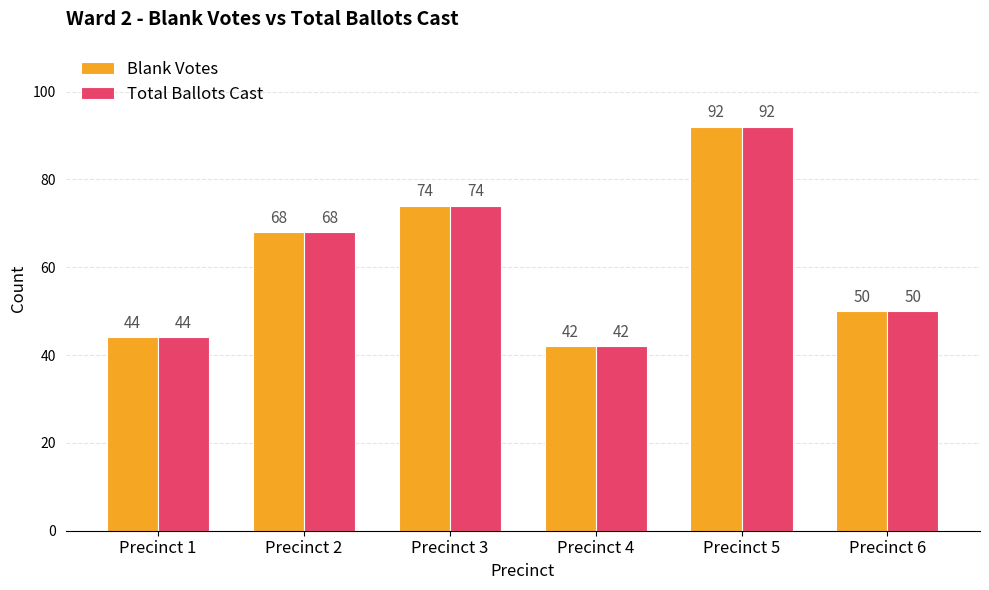

What is the minimum value for Total Ballots Cast?

42